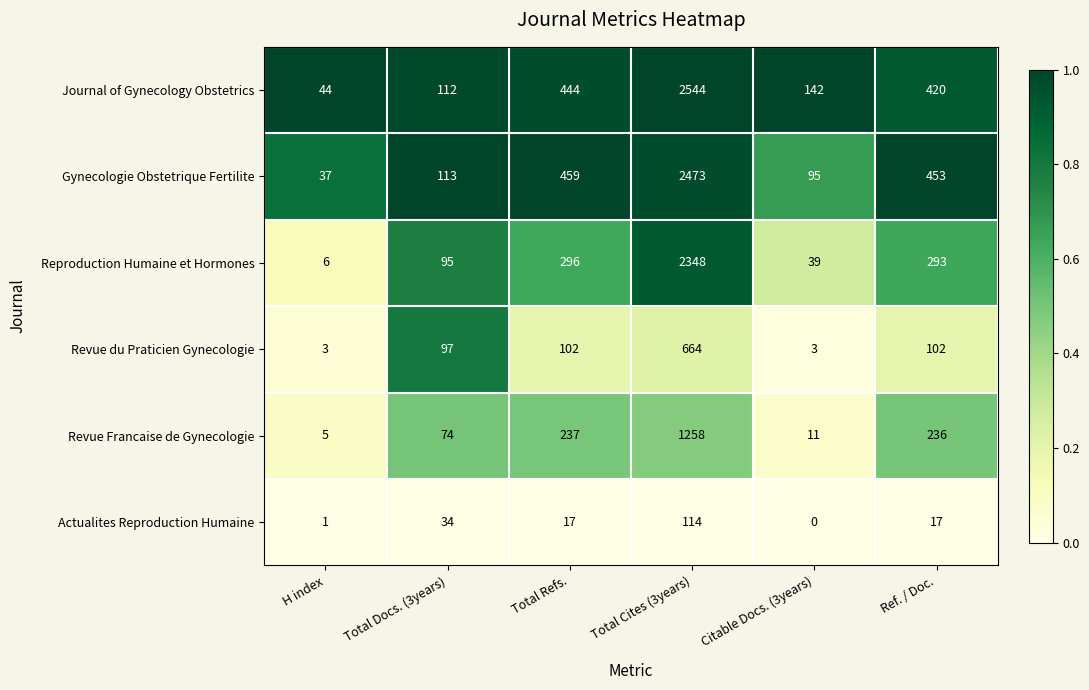

What is the spread (max minus min) of values at Total Cites (3years)?

2430